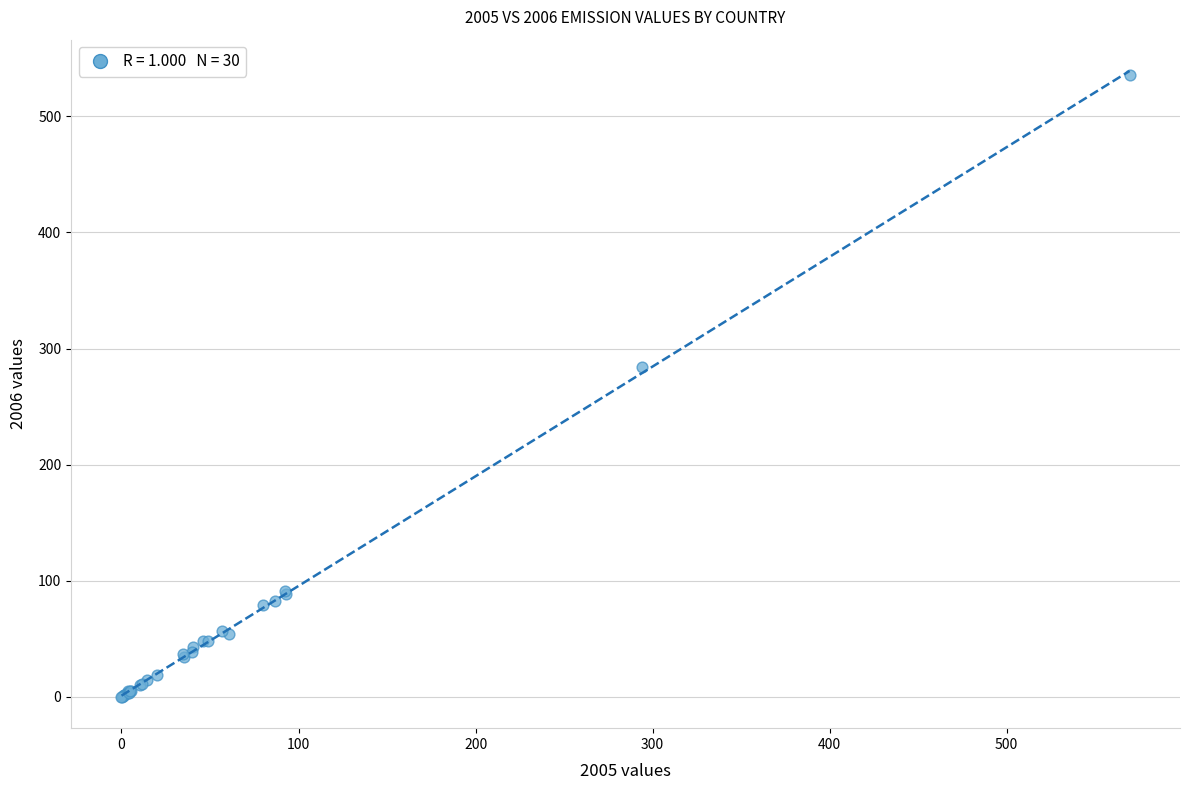

What Y value in the scatter plot is closest to 267?

284.4